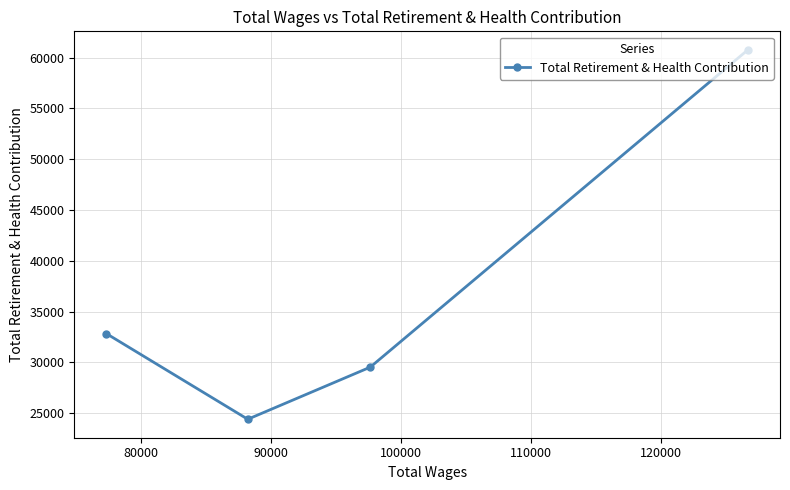

What is the greatest value displayed?

60763